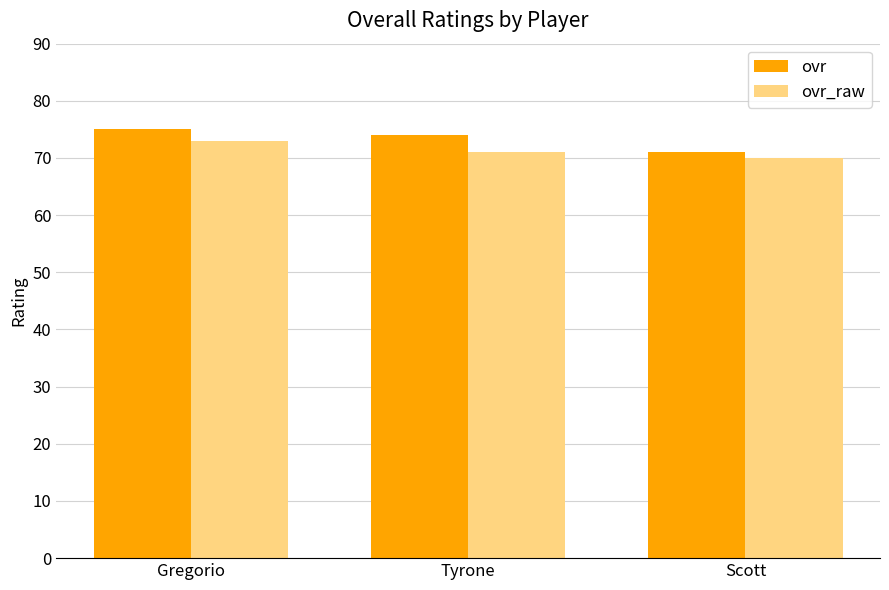

How many groups of bars are there?

3